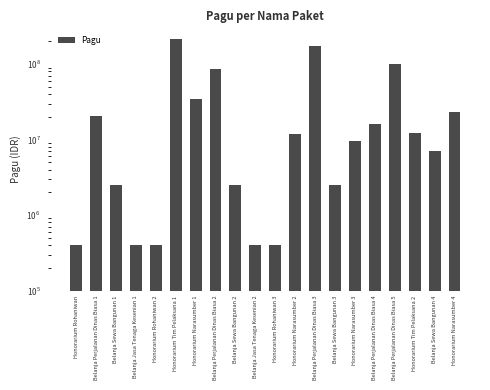

What is the label of the 18th bar from the right?

Belanja Sewa Bangunan 1